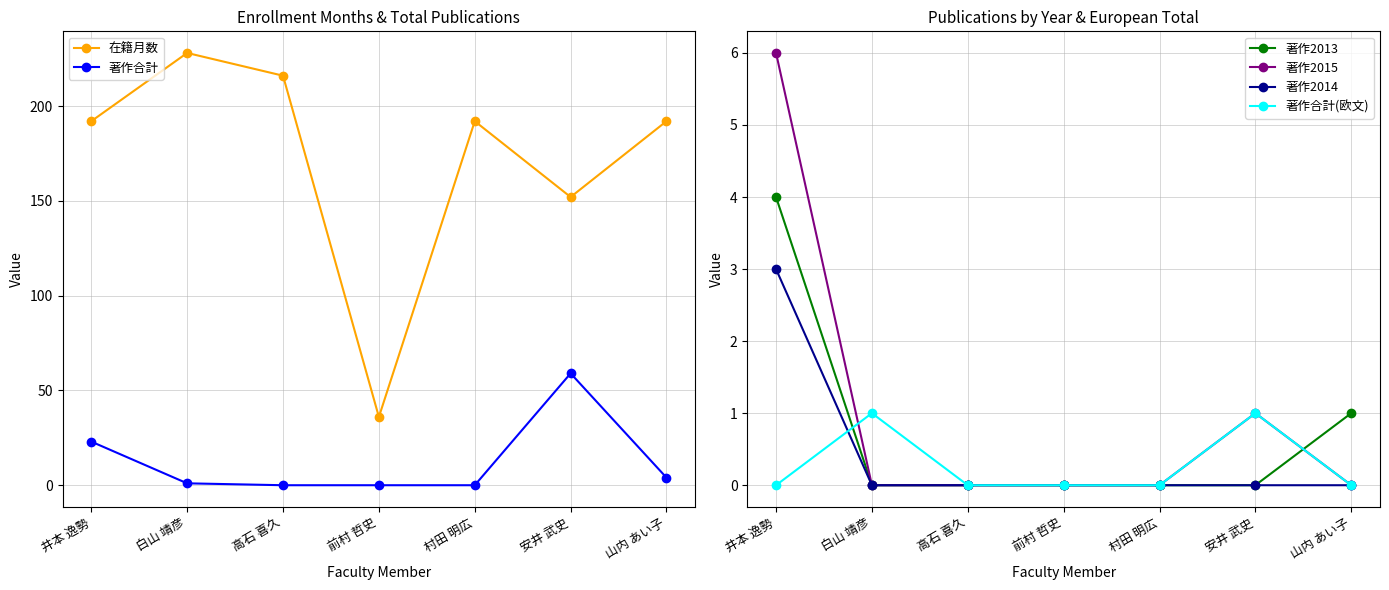

Reading left to right, extract all data points from this chart.

在籍月数: 井本 逸勢=192	白山 靖彦=228	高石 喜久=216	前村 哲史=36	村田 明広=192	安井 武史=152	山内 あい子=192
著作合計: 井本 逸勢=23	白山 靖彦=1	高石 喜久=0	前村 哲史=0	村田 明広=0	安井 武史=59	山内 あい子=4
著作2013: 井本 逸勢=4	白山 靖彦=0	高石 喜久=0	前村 哲史=0	村田 明広=0	安井 武史=0	山内 あい子=1
著作2015: 井本 逸勢=6	白山 靖彦=0	高石 喜久=0	前村 哲史=0	村田 明広=0	安井 武史=1	山内 あい子=0
著作2014: 井本 逸勢=3	白山 靖彦=0	高石 喜久=0	前村 哲史=0	村田 明広=0	安井 武史=0	山内 あい子=0
著作合計(欧文): 井本 逸勢=0	白山 靖彦=1	高石 喜久=0	前村 哲史=0	村田 明広=0	安井 武史=1	山内 あい子=0